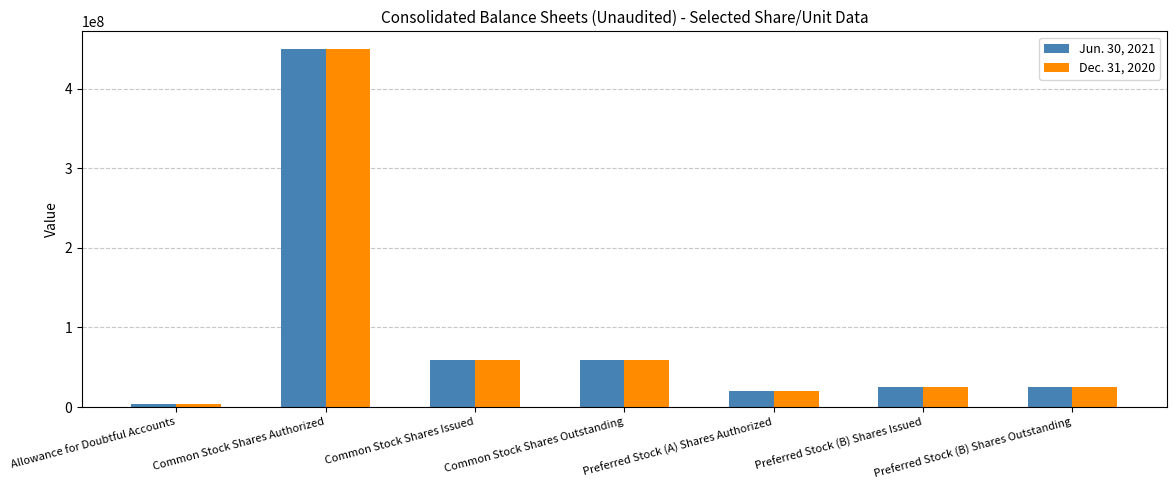

Which category has the lowest value in the Dec. 31, 2020 series?

Allowance for Doubtful Accounts